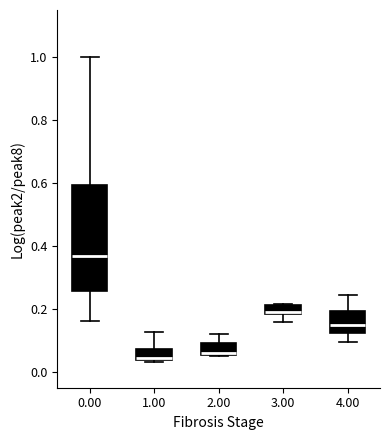

Where does the upper whisker of the box at x = 1.00 end on the y-axis? The values are not printed on the chart, so give them approximately, as read against the axis.

0.12